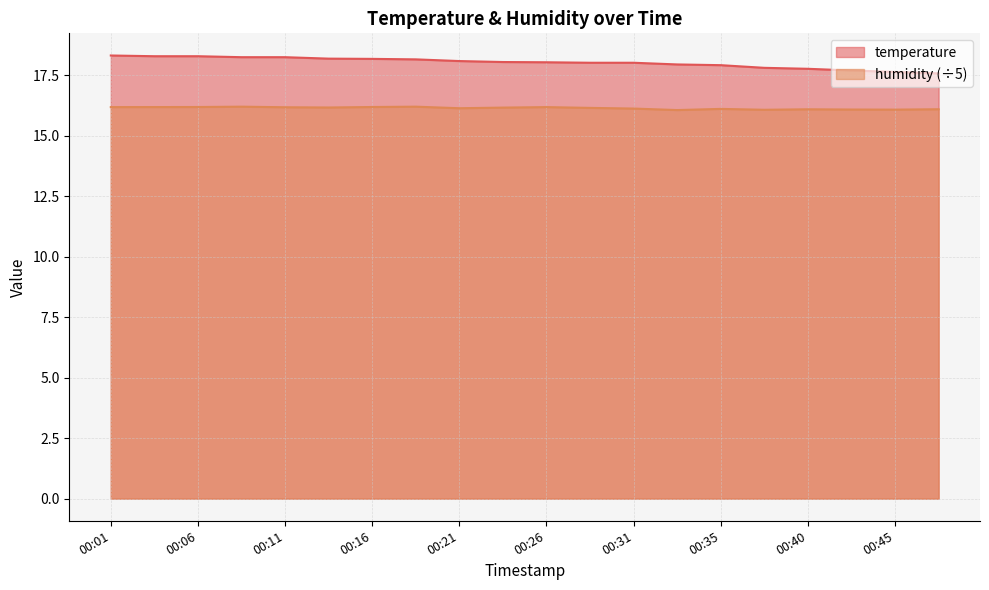

At which category does humidity reach its first local peak?

00:08